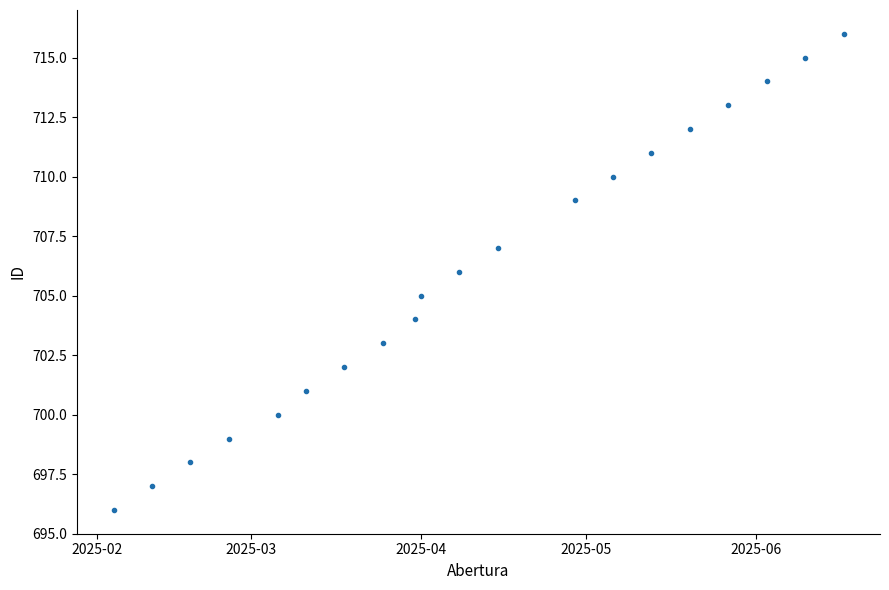

How many distinct data groups are displayed?

1